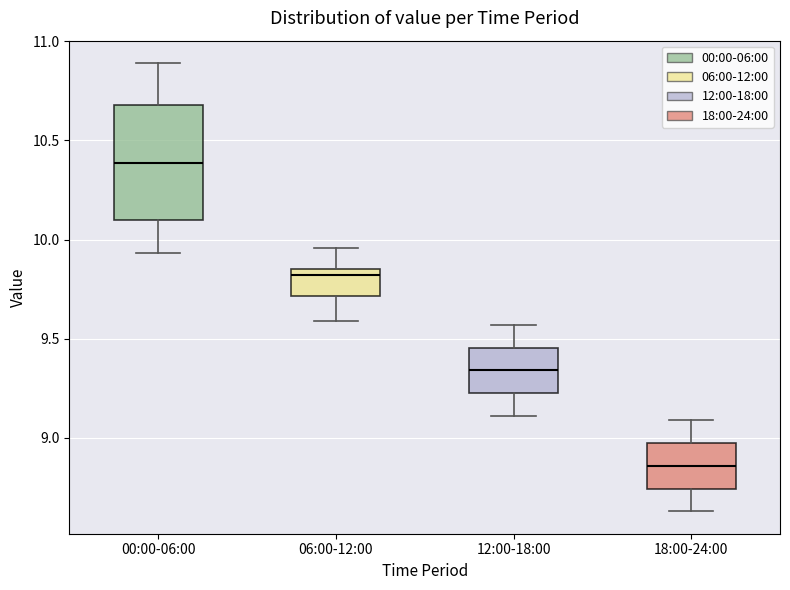

Comparing the boxes themselves (not the whiskers), which one is the tallest?

00:00-06:00